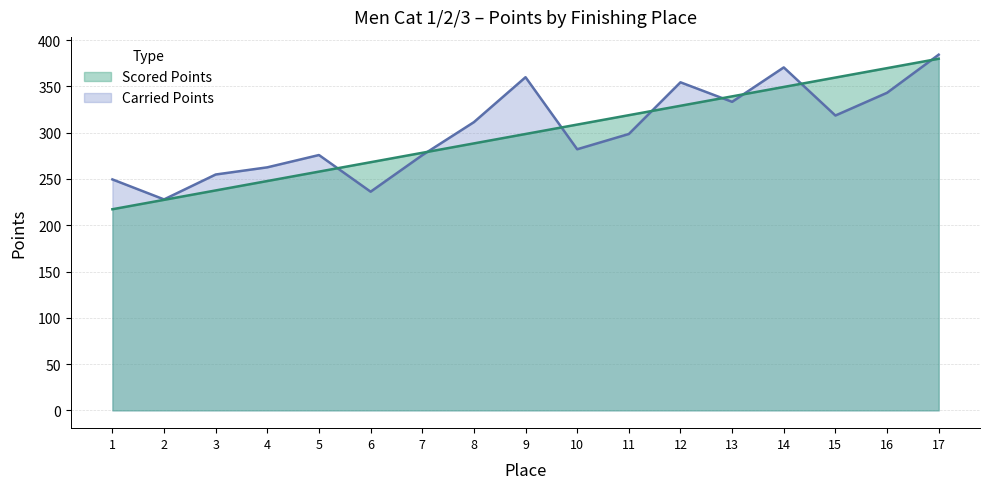

What is the sum of all Scored Points values?

5075.2